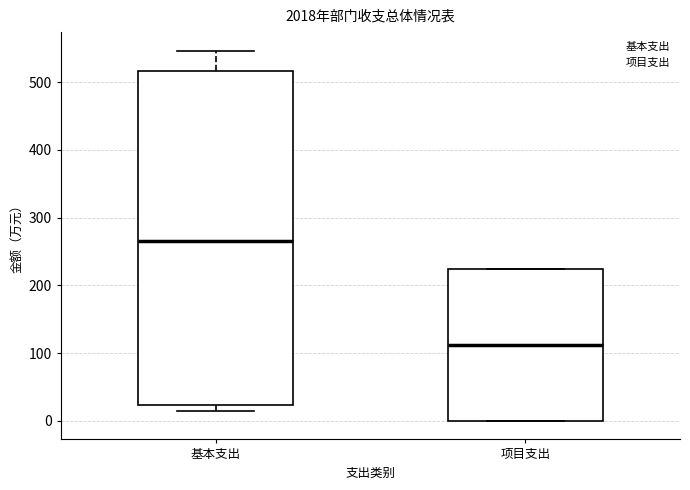

Reading left to right, transcribe this box plot: for each box, give where its median line is, the range the box spans, and where its two whiskers end, as read against the y-axis. The values are not printed on the chart, so give them approximately, as read against the axis.

基本支出: median 270, box 20 to 520, whiskers 10 to 550
项目支出: median 110, box 0 to 220, whiskers 0 to 220